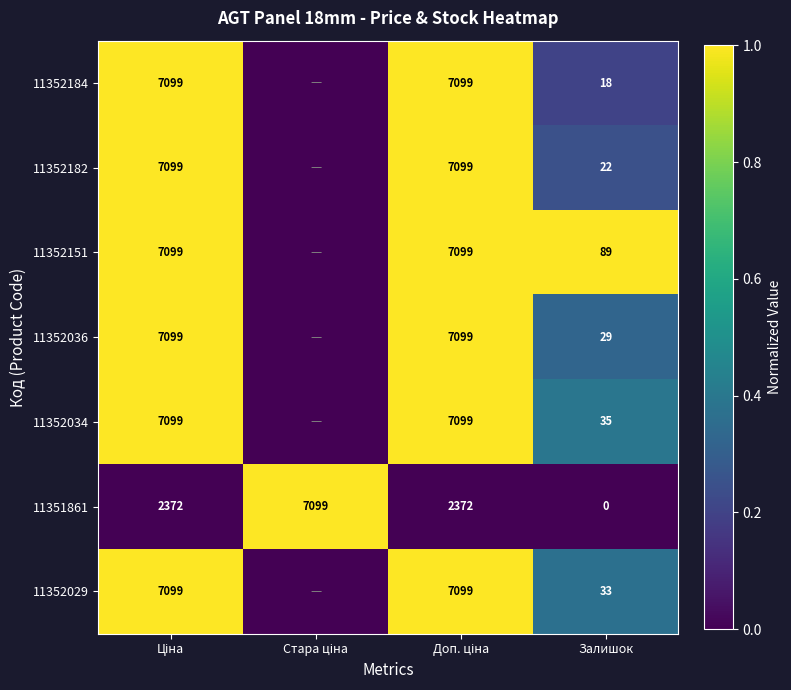

The 11352029 series shows 33 at Залишок. True or false?

True